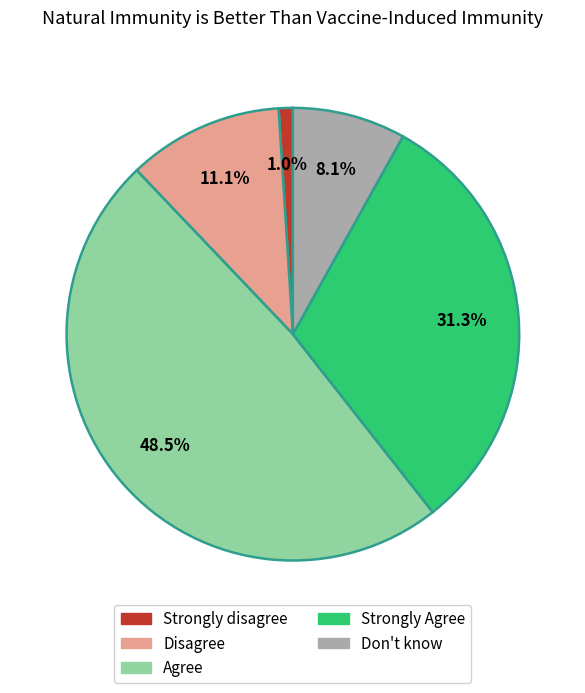

Which slice is the smallest?

Strongly disagree